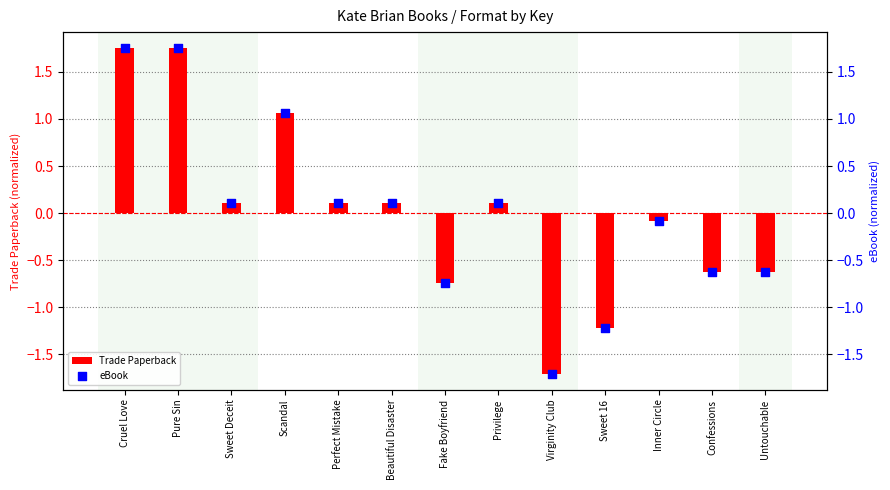

What are all the series names shown in the legend?

Trade Paperback, eBook